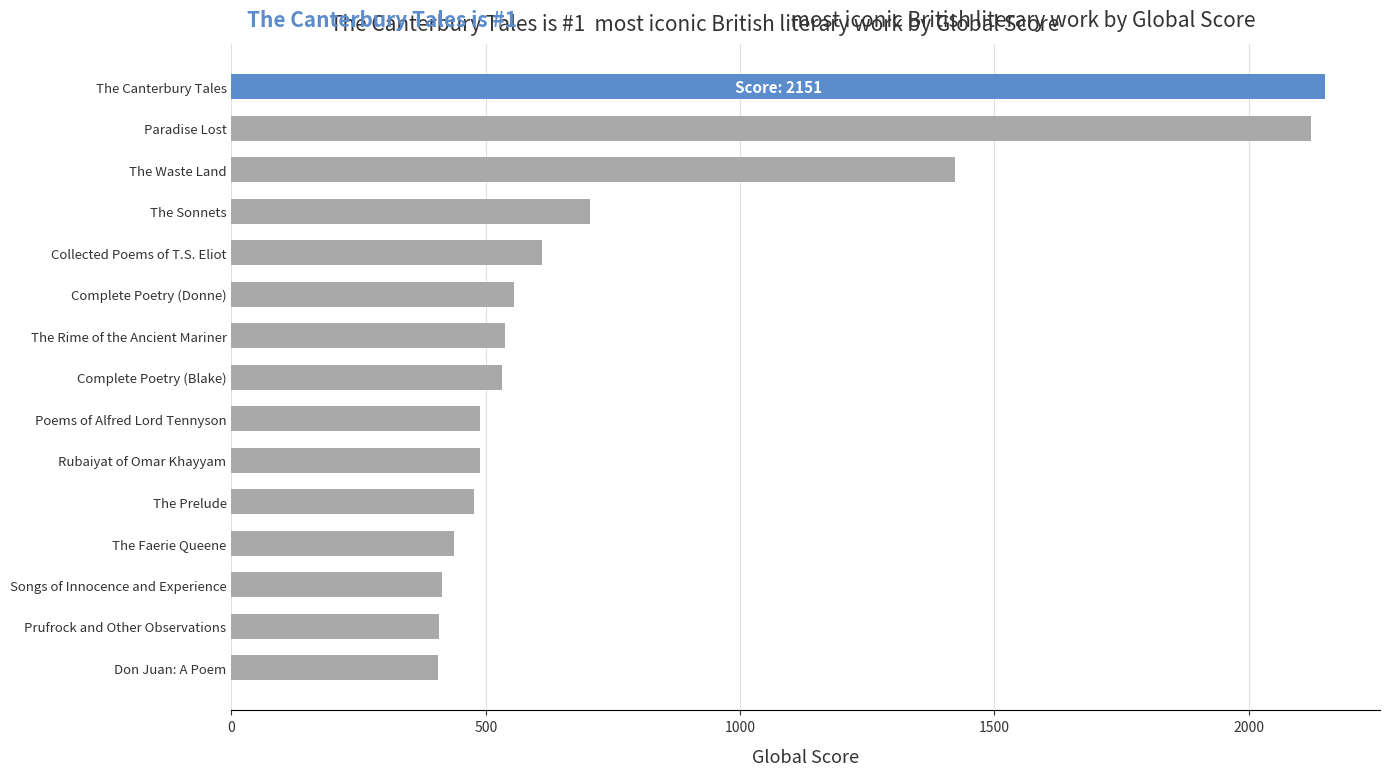

True or false: the data shows 2151 at The Canterbury Tales.

True